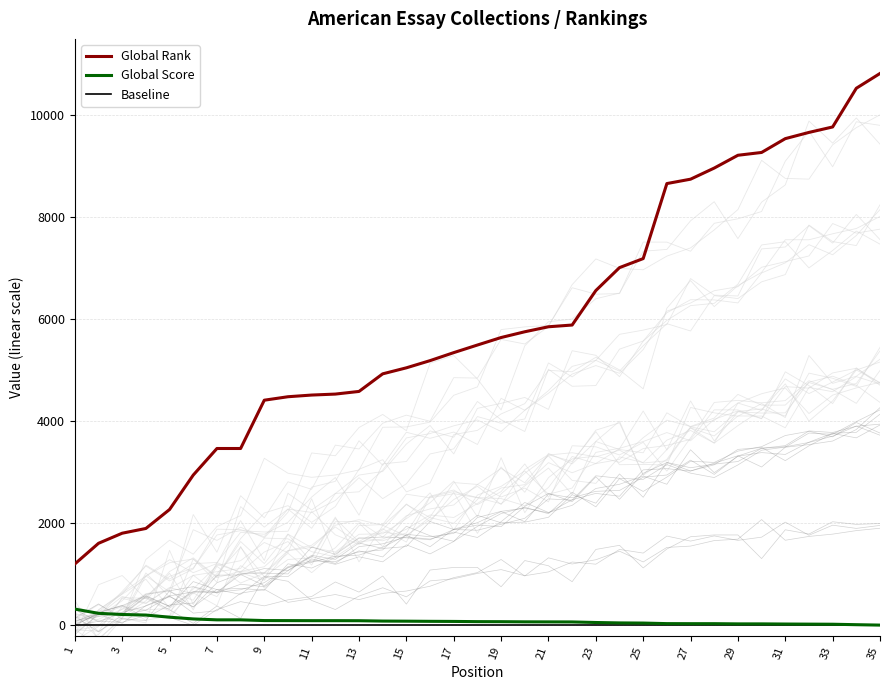

What is the maximum value for Global Rank?

10822